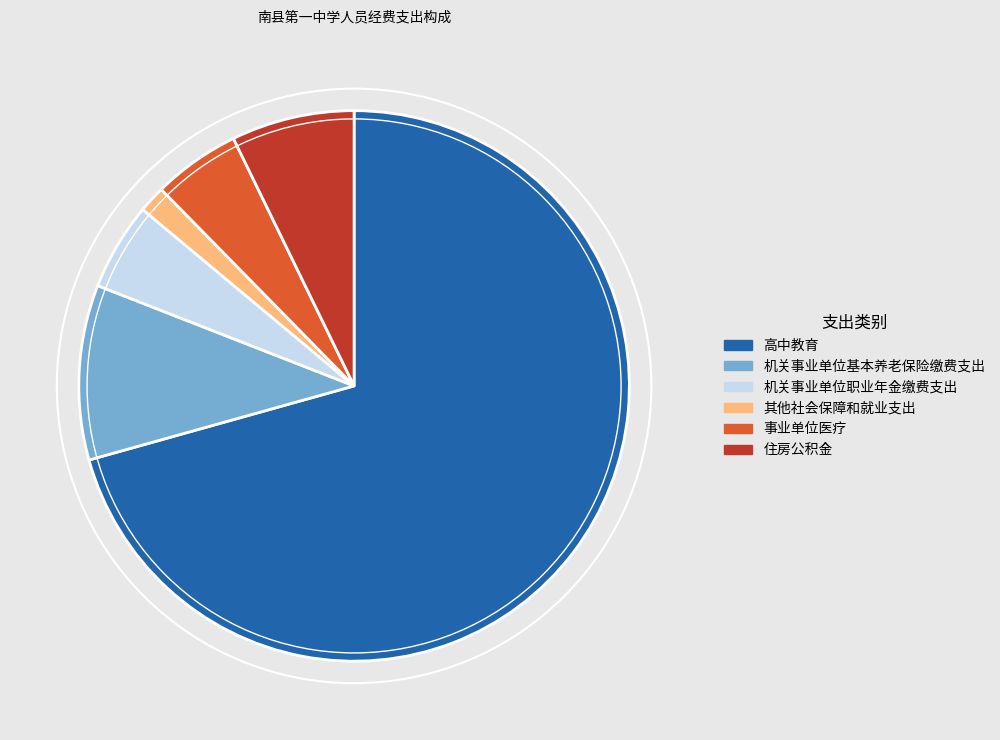

Which category has the smallest portion of the pie?

其他社会保障和就业支出